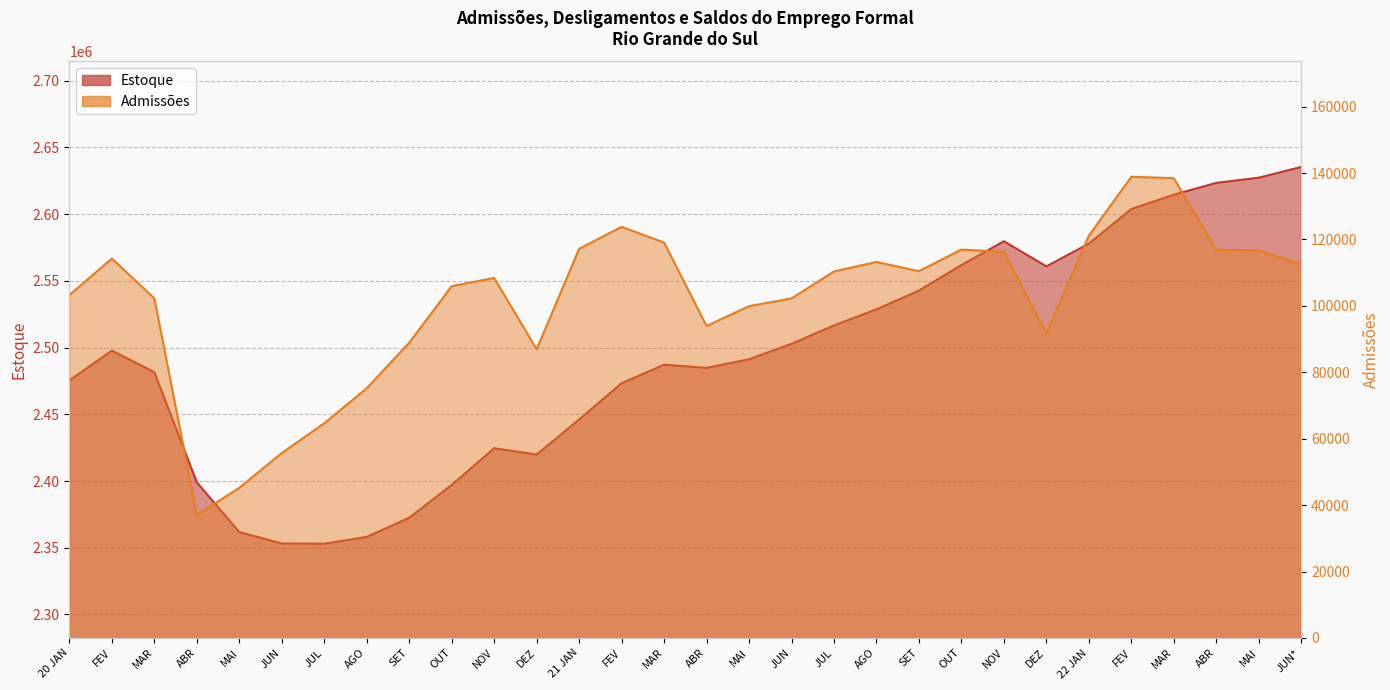

True or false: Estoque and Admissões intersect in this chart.

False